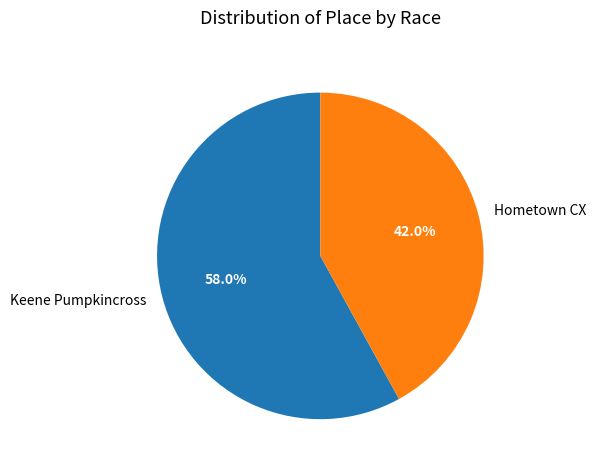

Does any single category account for the majority?

Yes